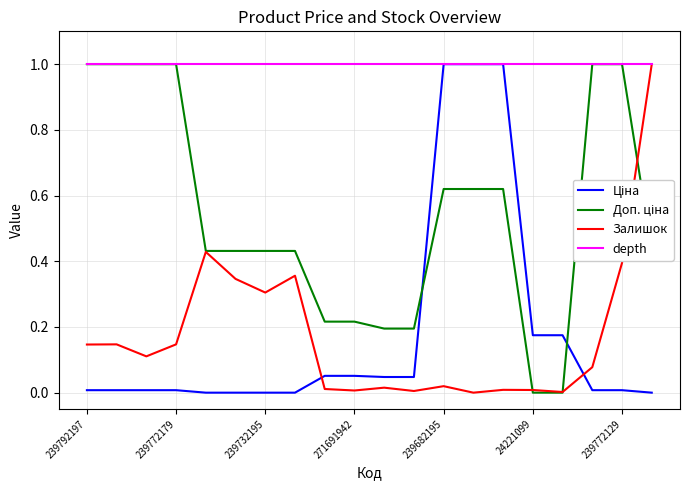

Which series has the largest total across all categories?

depth